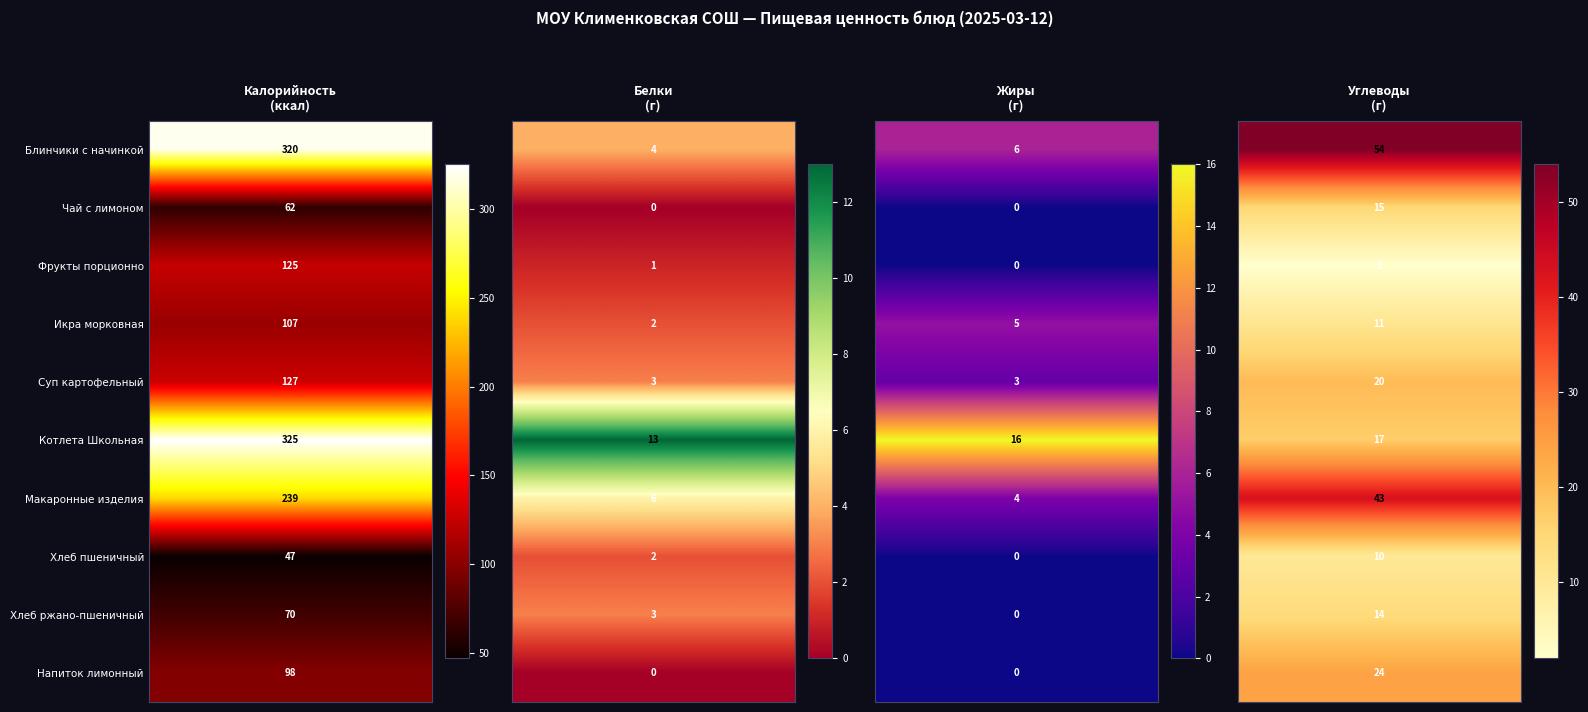

Reading right to left, list all the values displayed in this chart.

Блинчики с начинкой: 98	70	47	239	325	127	107	125	62	320
Белки: 0	3	2	6	13	3	2	1	0	4
Жиры: 0	0	0	4	16	3	5	0	0	6
Углеводы: 24	14	10	43	17	20	11	2	15	54